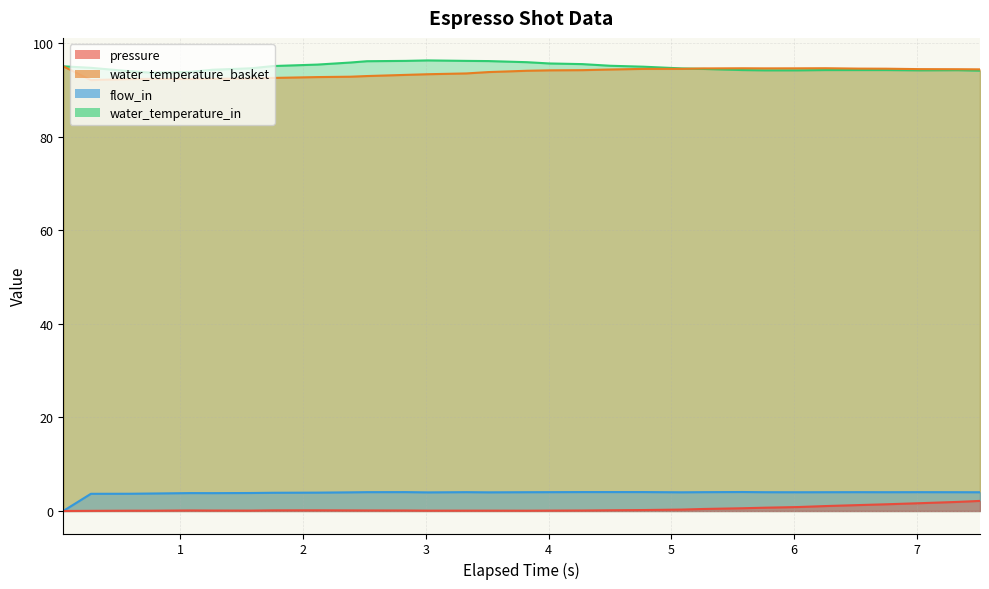

Reading right to left, list all the values displayed in this chart.

pressure: 2.1	1.9	1.7	1.4	1.3	1.1	0.8	0.7	0.6	0.4	0.3	0.2	0.1	0.1	0.1	0.1	0.1	0.1	0.1	0.1	0.1	0.1	0.1	0.1	0.1	0.1	0.1	0.1	0.1	0.0	0.0
water_temperature_basket: 94.3	94.4	94.4	94.5	94.5	94.6	94.6	94.6	94.6	94.5	94.5	94.5	94.3	94.2	94.1	94.0	93.8	93.5	93.3	93.2	92.9	92.8	92.7	92.5	92.4	92.3	92.3	92.3	92.3	92.0	95.0
flow_in: 4.0	4.0	4.0	4.0	4.0	4.0	4.0	4.0	4.0	4.0	4.0	4.0	4.0	4.0	4.0	4.0	4.0	4.0	4.0	4.0	4.0	4.0	3.9	3.9	3.8	3.8	3.8	3.7	3.7	3.7	0.0
water_temperature_in: 94.1	94.2	94.1	94.2	94.2	94.2	94.1	94.1	94.2	94.4	94.5	94.9	95.1	95.5	95.6	95.9	96.1	96.2	96.3	96.2	96.1	95.8	95.4	95.1	94.6	94.3	93.8	93.6	94.0	94.7	95.0